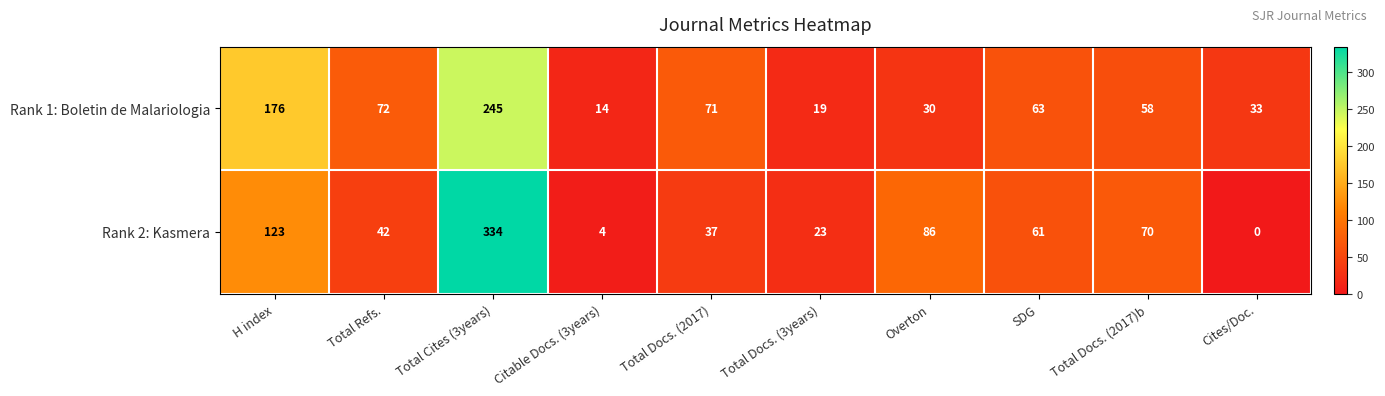

Which category has the highest value across all series?

Total Cites (3years)